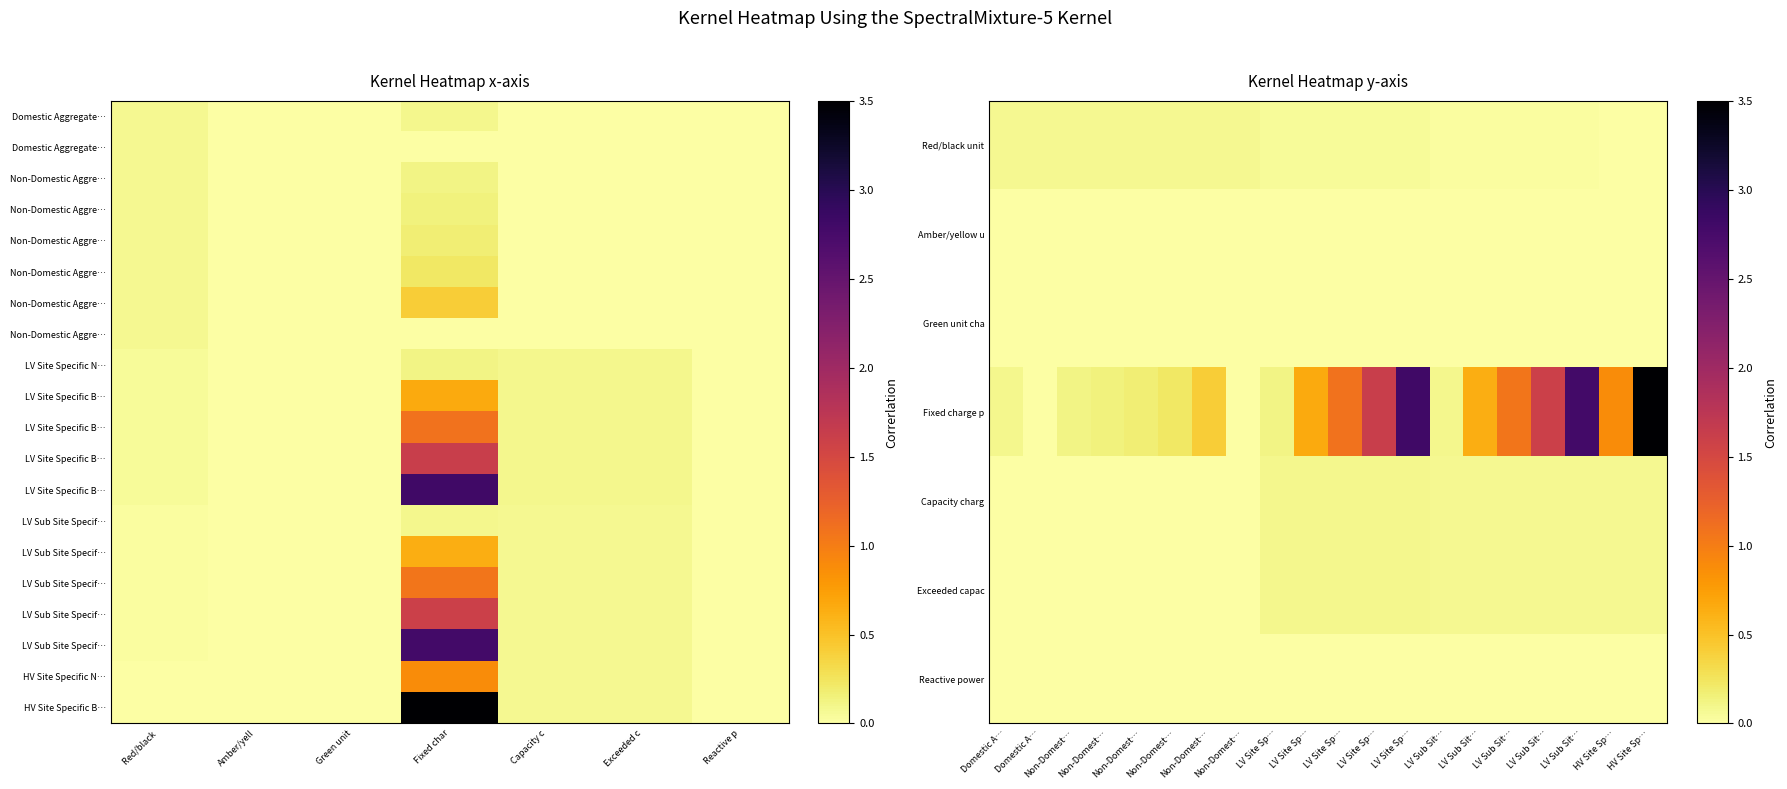

Between Amber/yell and Fixed char, which series saw the biggest shift?

HV Site Specific Band 1